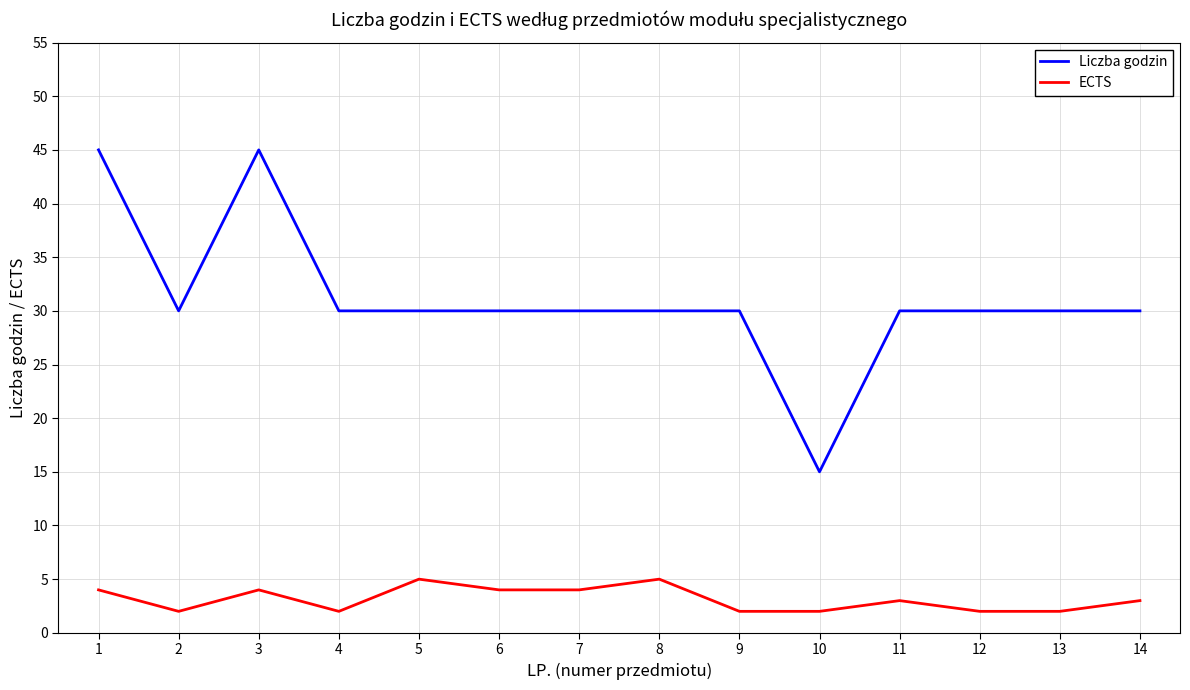

At 8, list the series in order from largest to smallest.

Liczba godzin, ECTS